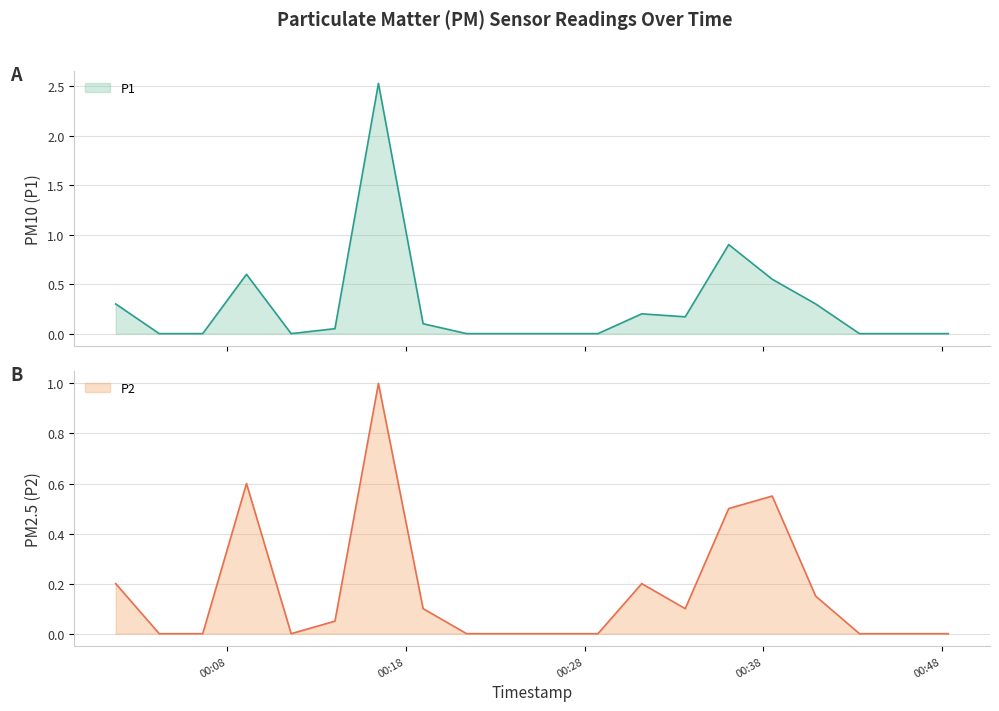

What is the label of the 6th point from the right?

2023-04-25T00:36:04